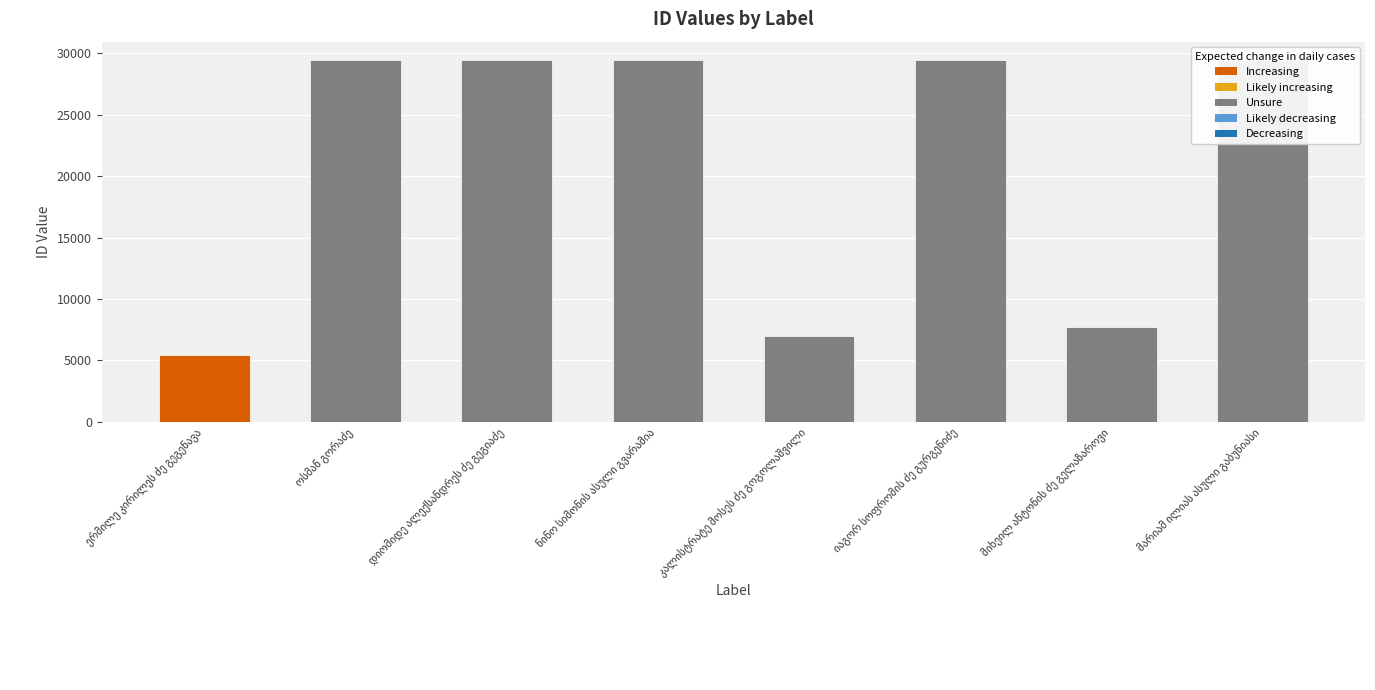

What is the smallest value displayed?

5461